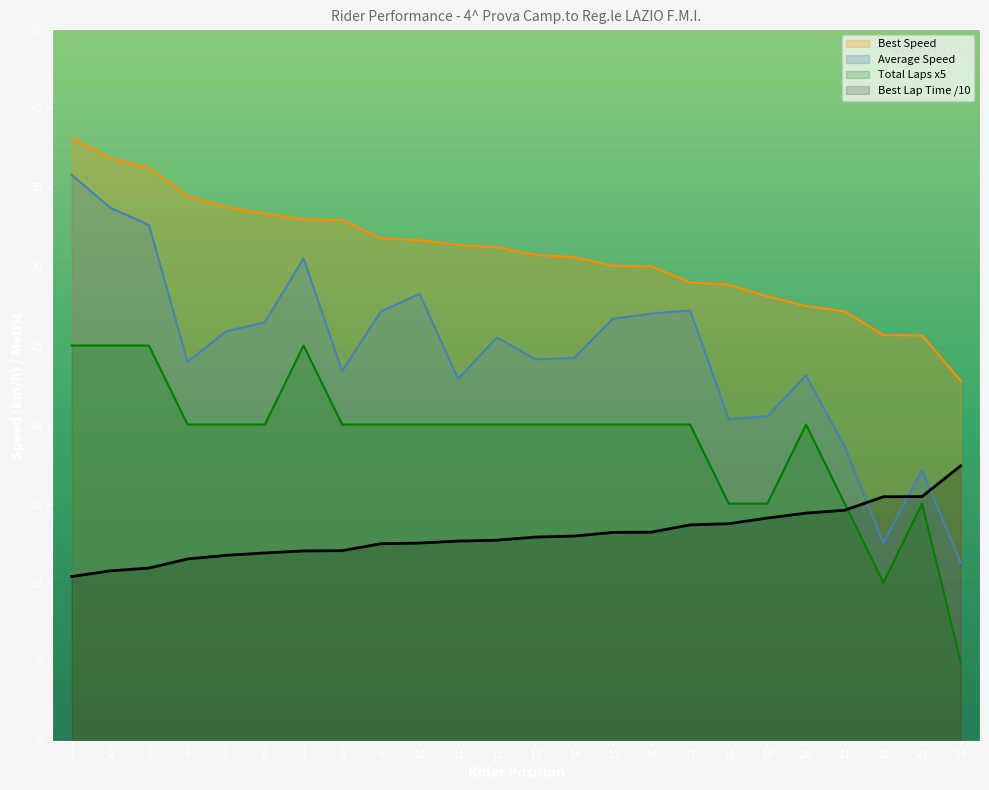

Count the number of data series in this chart.

4